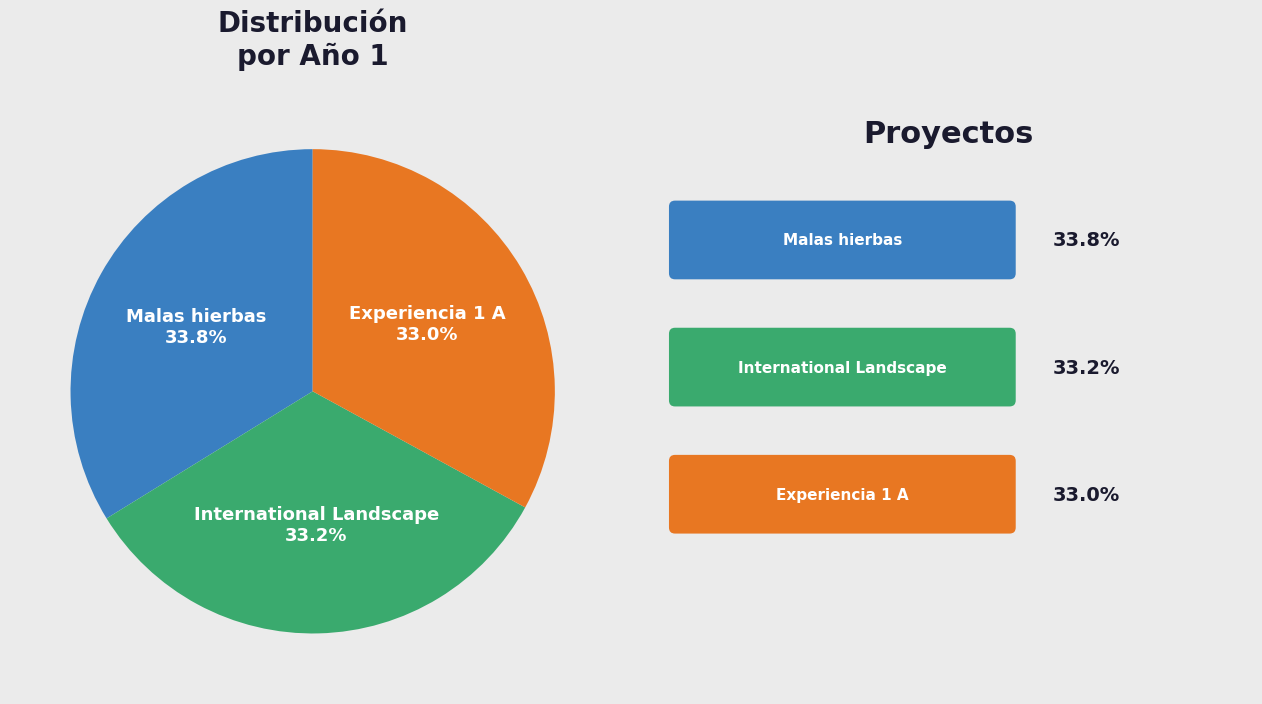

Is there a majority slice in this chart?

No